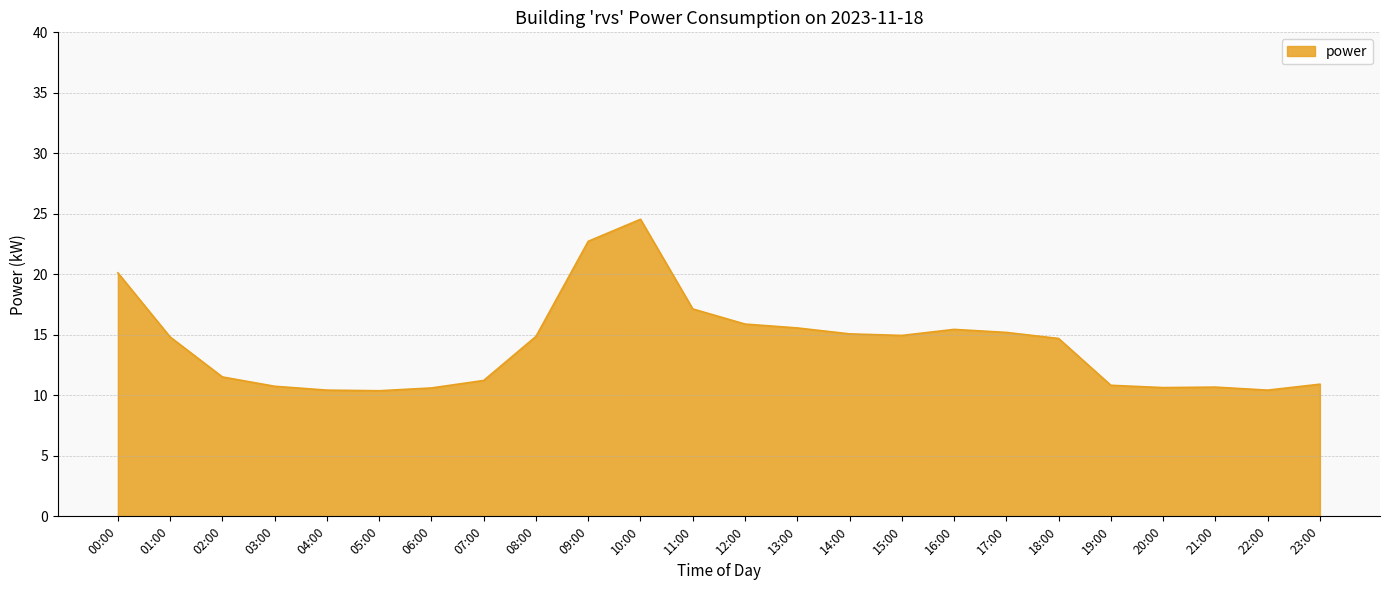

Does the chart have visible grid lines?

Yes